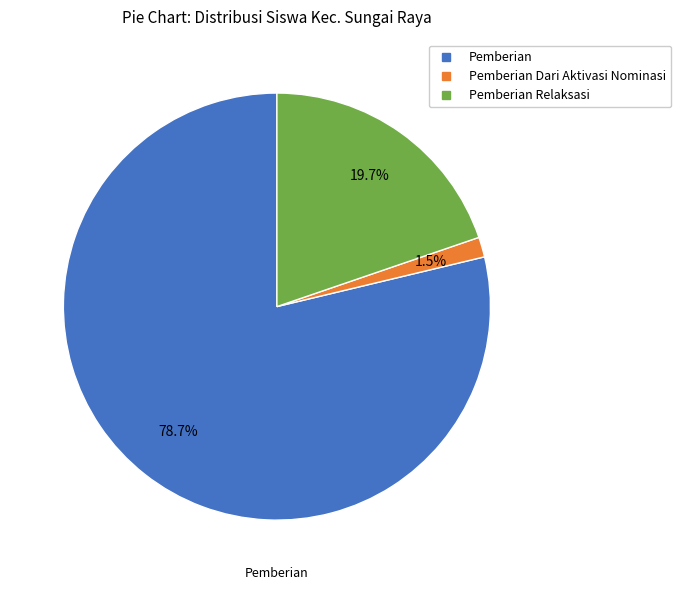

Is there a majority slice in this chart?

Yes